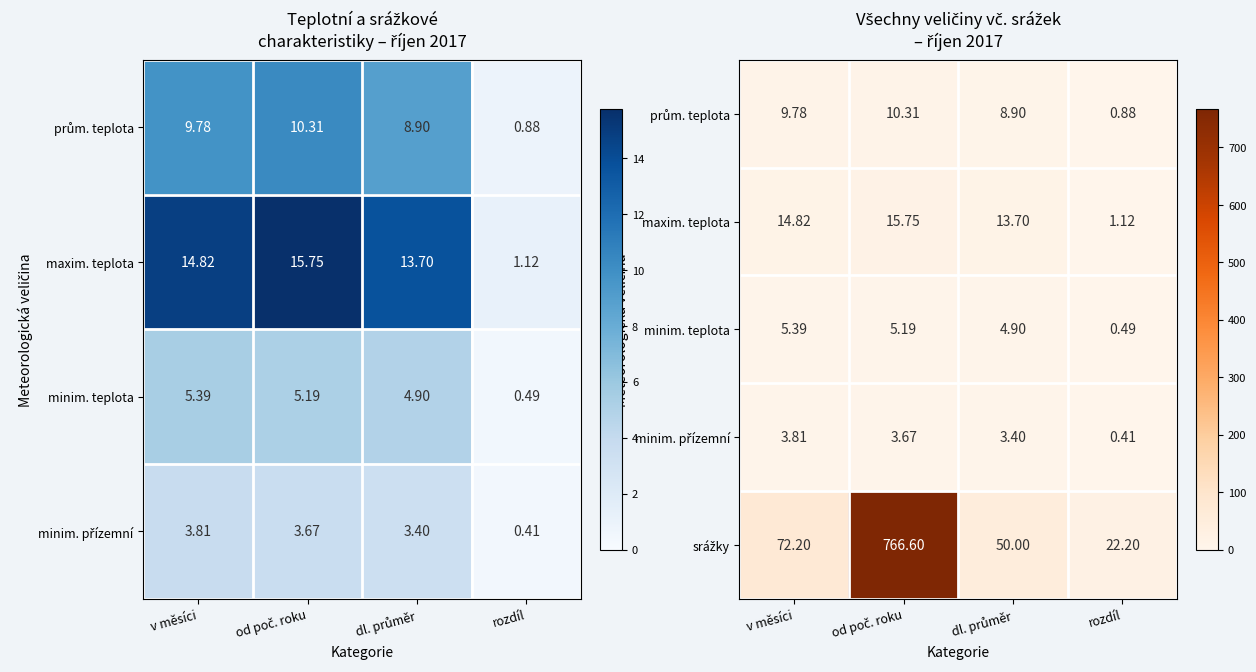

Which series has the largest total across all categories?

srážky